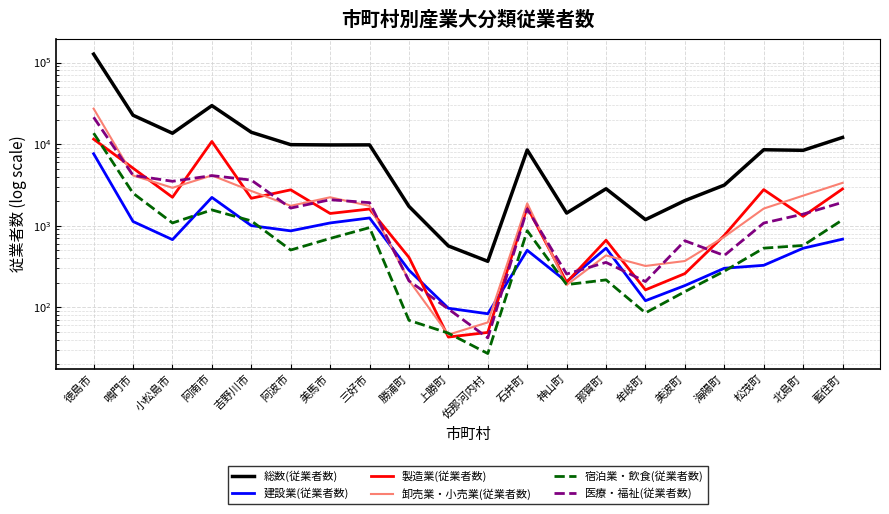

What are all the series names shown in the legend?

総数(従業者数), 建設業(従業者数), 製造業(従業者数), 卸売業・小売業(従業者数), 宿泊業・飲食(従業者数), 医療・福祉(従業者数)